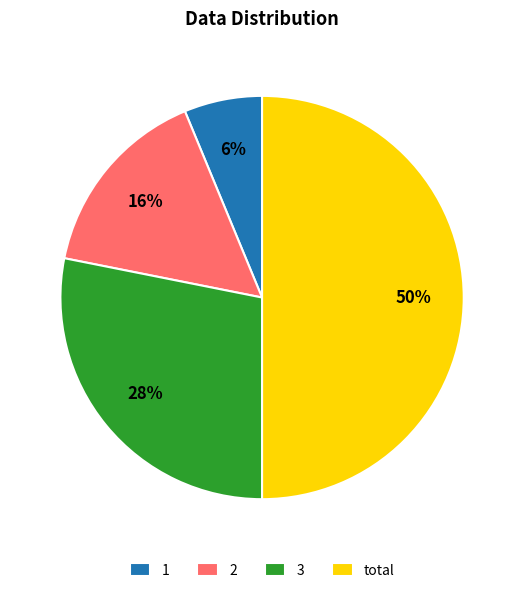

What is the largest slice in the pie chart?

total